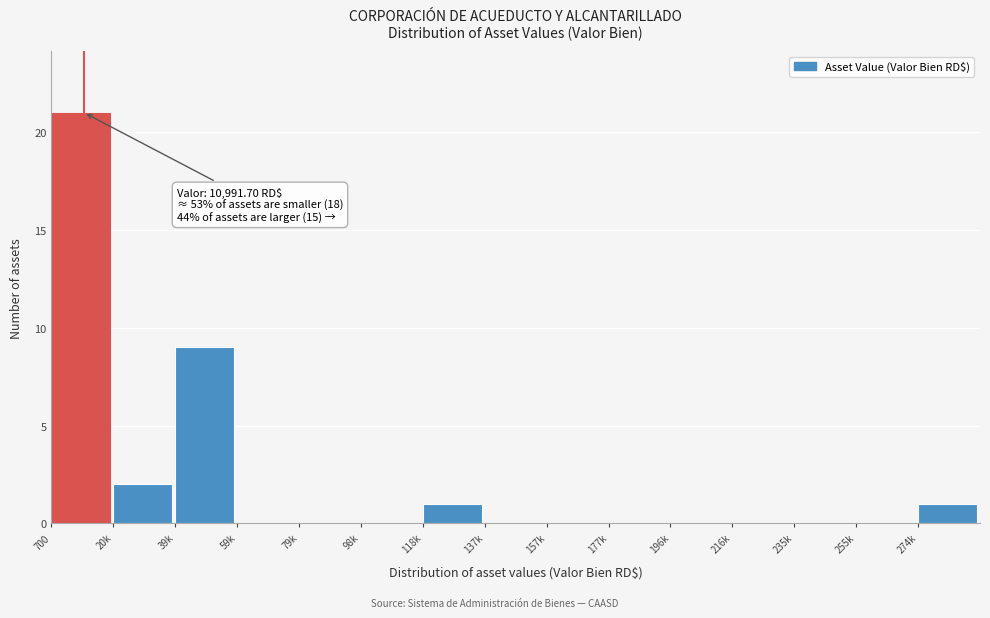

Reading right to left, what are all the values shown in this chart?

274k=1	255k=0	235k=0	216k=0	196k=0	177k=0	157k=0	137k=0	118k=1	98k=0	79k=0	59k=0	39k=9	20k=2	700=21